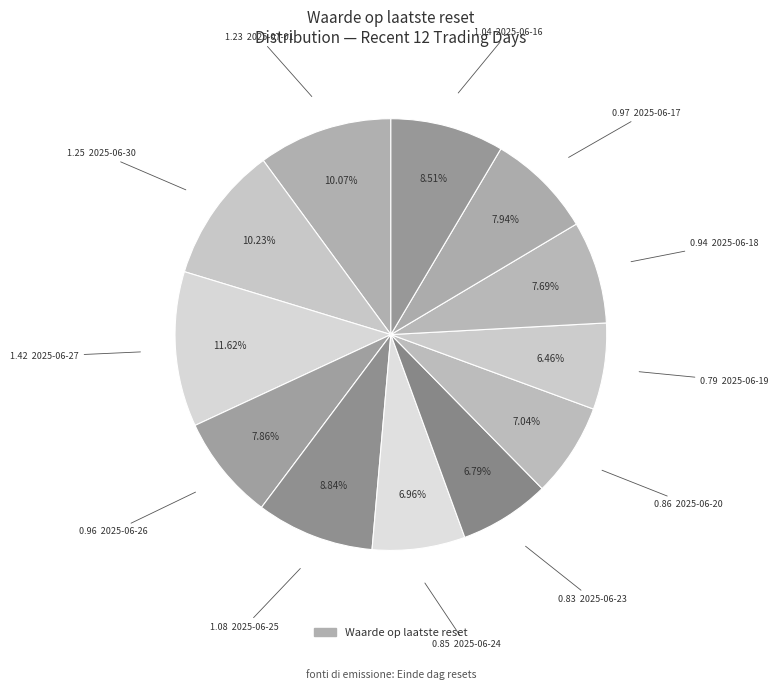

Count the number of slices in the pie.

12